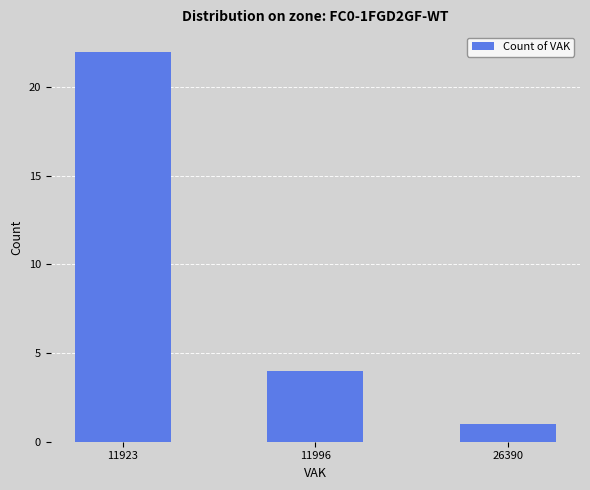

Where is the data nearest to the value 11?

11996